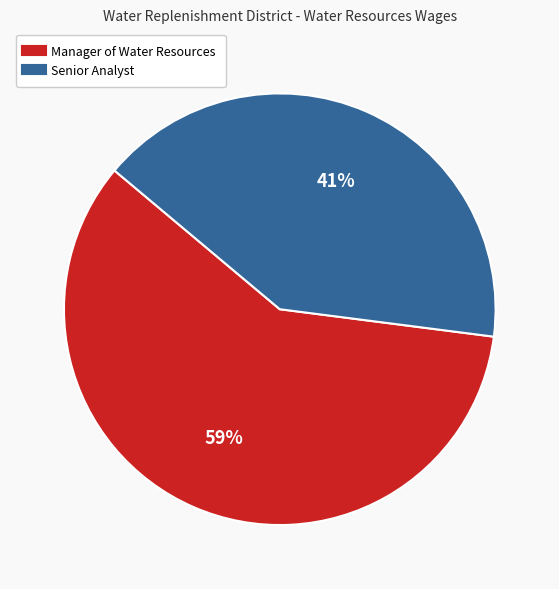

To the nearest percent, what is the difference between the largest and smallest slice percentages?

18%